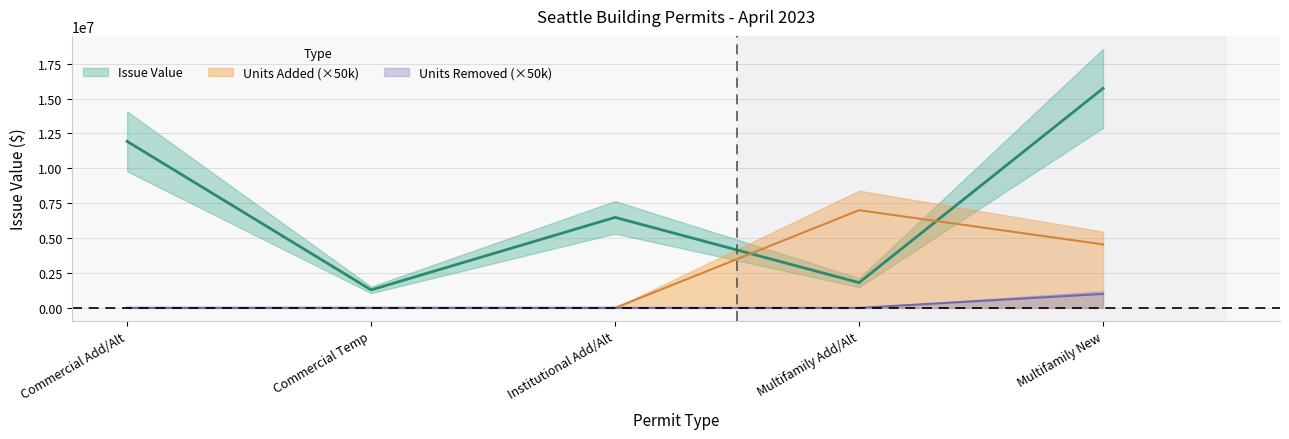

Does the chart have visible grid lines?

Yes